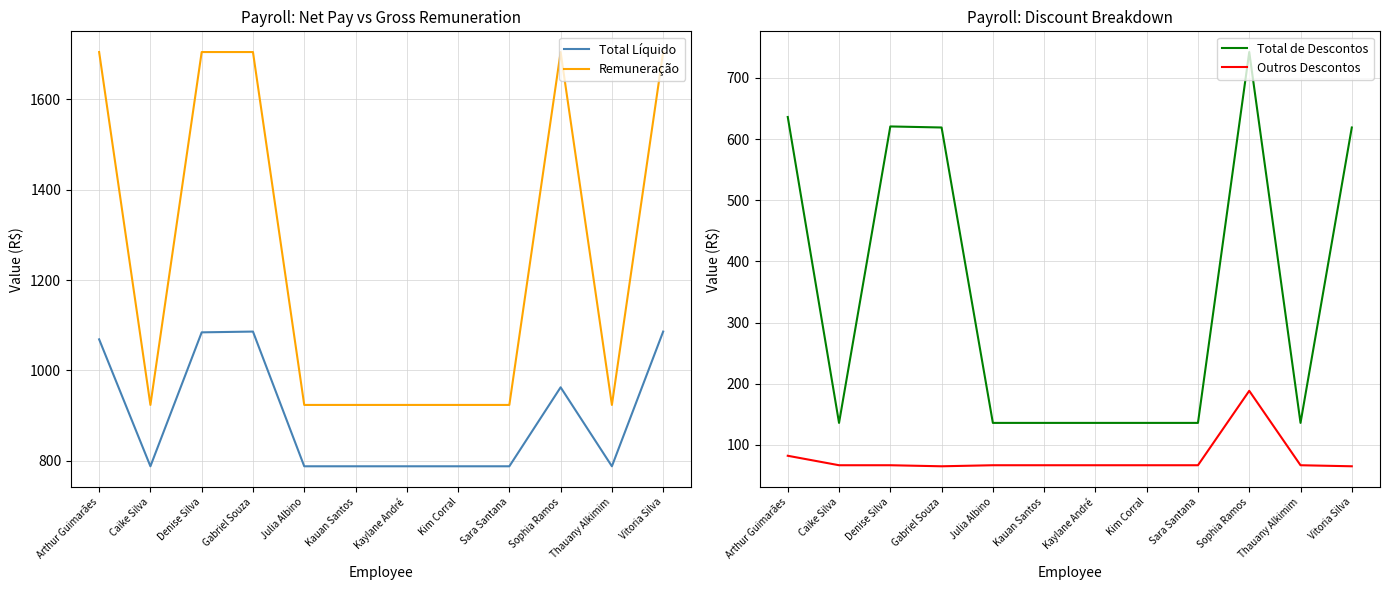

Rank the categories by Outros Descontos value from lowest to highest.

Gabriel Souza, Vitoria Silva, Caike Silva, Denise Silva, Julia Albino, Kauan Santos, Kaylane André, Kim Corral, Sara Santana, Thauany Alkimim, Arthur Guimarães, Sophia Ramos